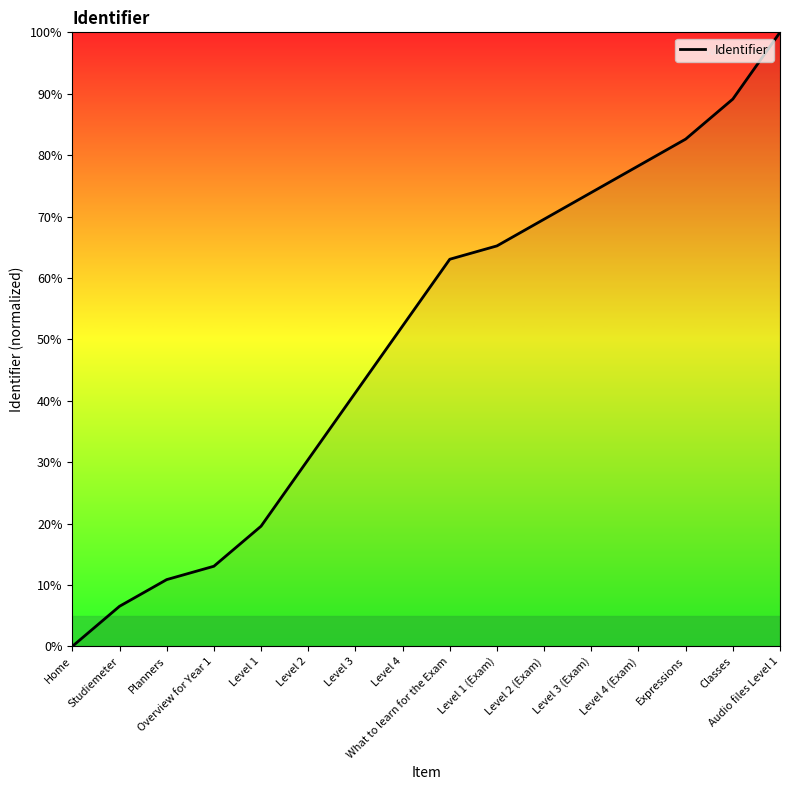

Which has a higher value, Level 2 (Exam) or Classes?

Classes